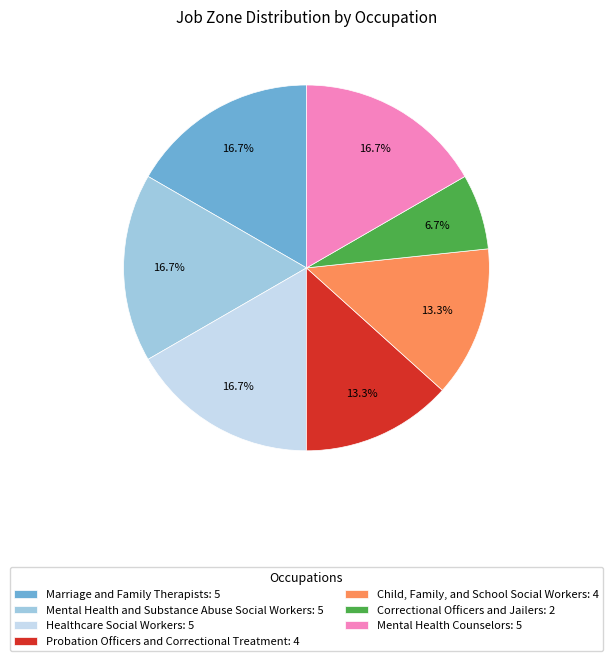

Is there any slice that represents more than half of the pie?

No